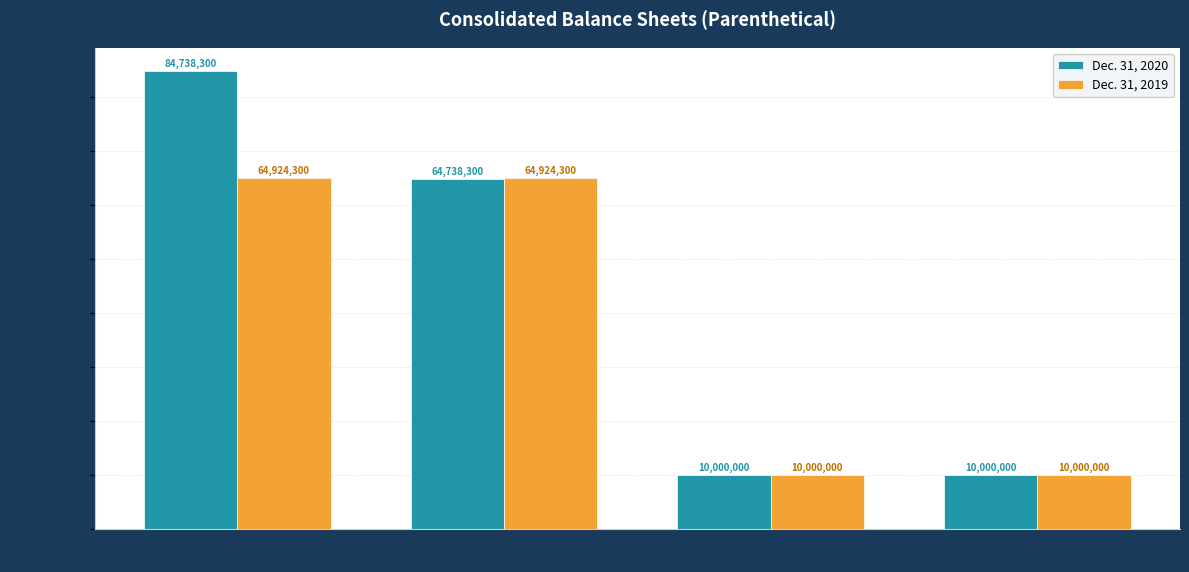

At which category is the sum across all series the highest?

Common stock
shares issued